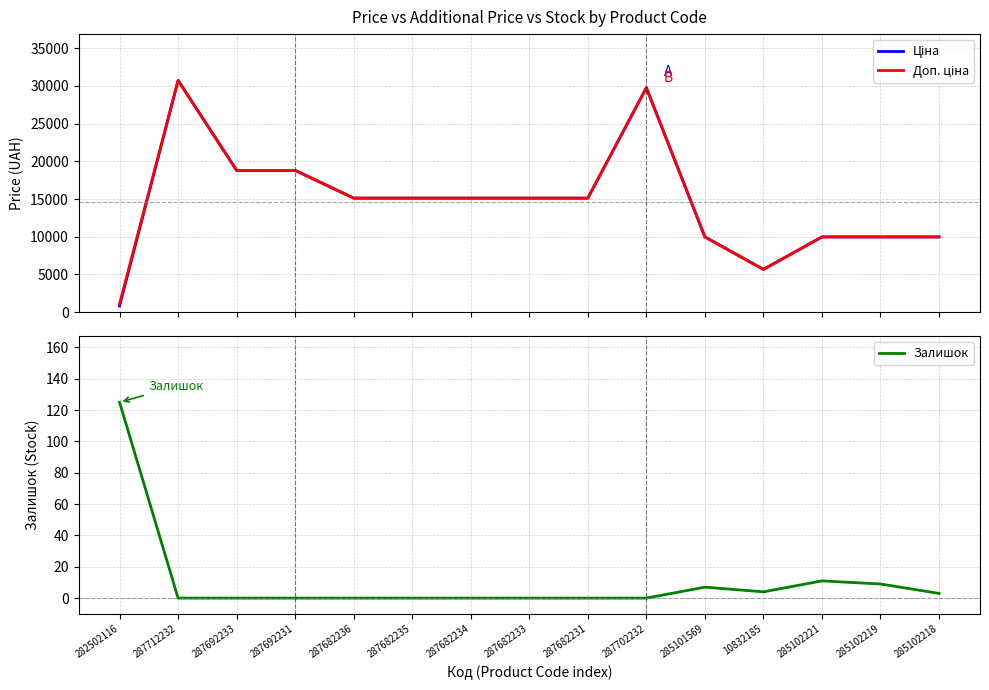

At how many categories does at least one series exceed 21749?

2